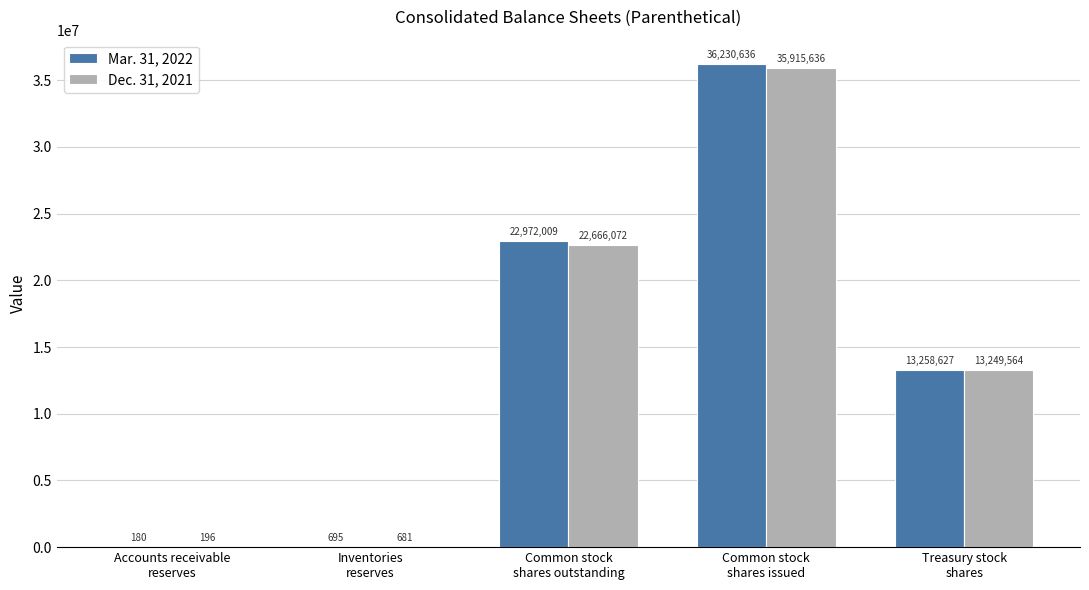

Reading left to right, list all the values displayed in this chart.

Mar. 31, 2022: 180	695	22972009	36230636	13258627
Dec. 31, 2021: 196	681	22666072	35915636	13249564